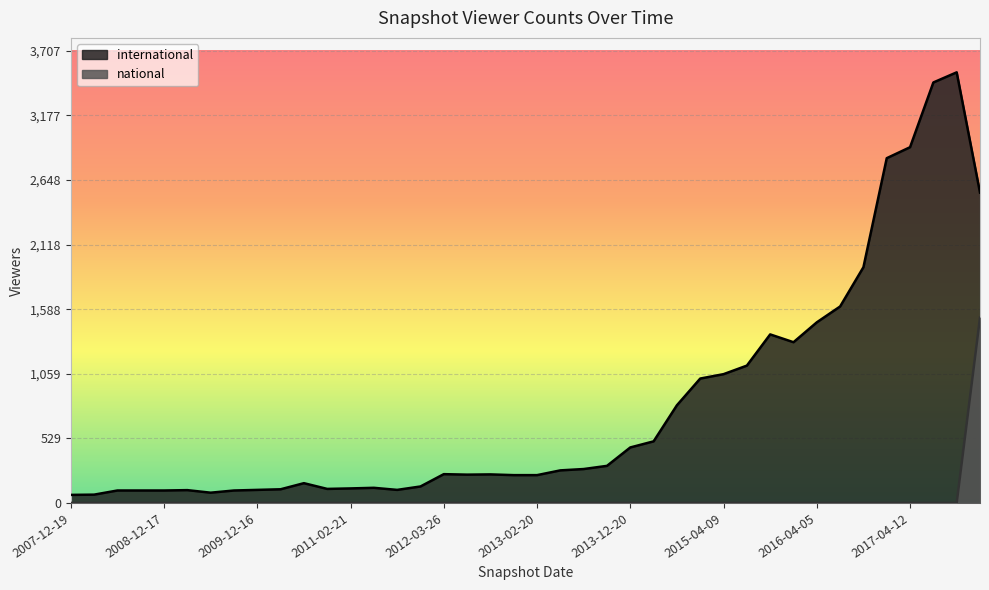

Reading left to right, what are all the values shown in this chart?

international: 66	68	102	102	102	105	84	102	107	112	162	115	119	124	107	135	236	232	234	228	228	267	278	304	455	505	801	1020	1056	1126	1382	1318	1481	1611	1933	2827	2917	3448	3531	2545
national: 0	0	0	0	0	0	0	0	0	0	0	0	0	0	0	0	0	0	0	0	0	0	0	0	0	0	0	0	0	0	0	0	0	0	0	0	0	0	0	1519